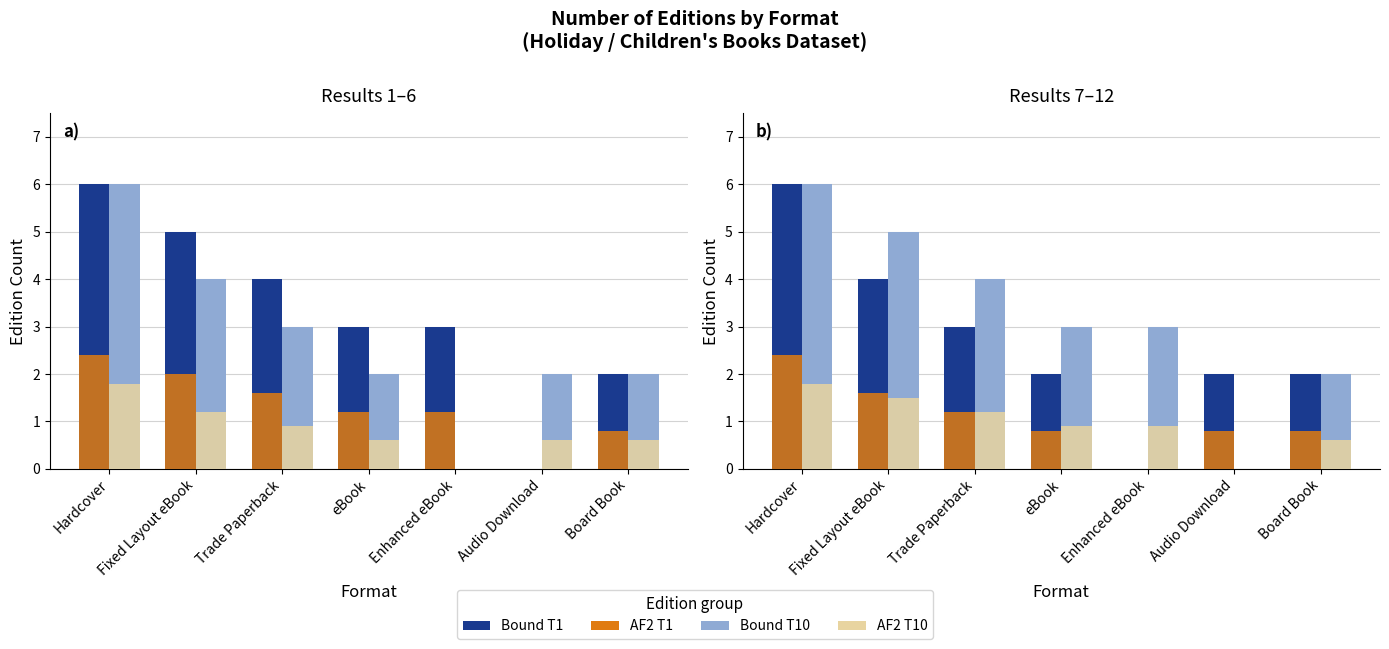

Which has a higher value, Audio Download or Trade Paperback?

Trade Paperback